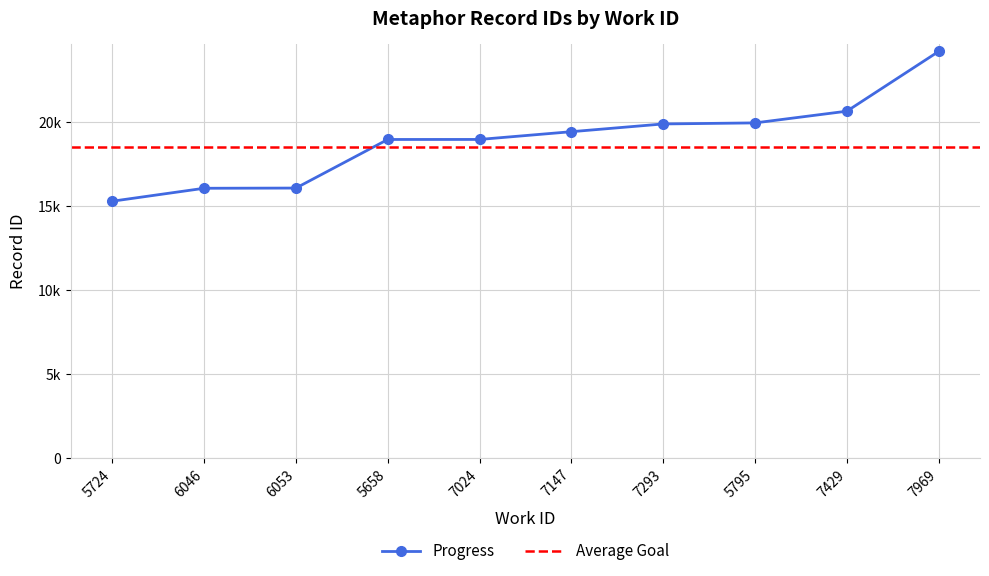

Which category has the lowest value across all series?

5724